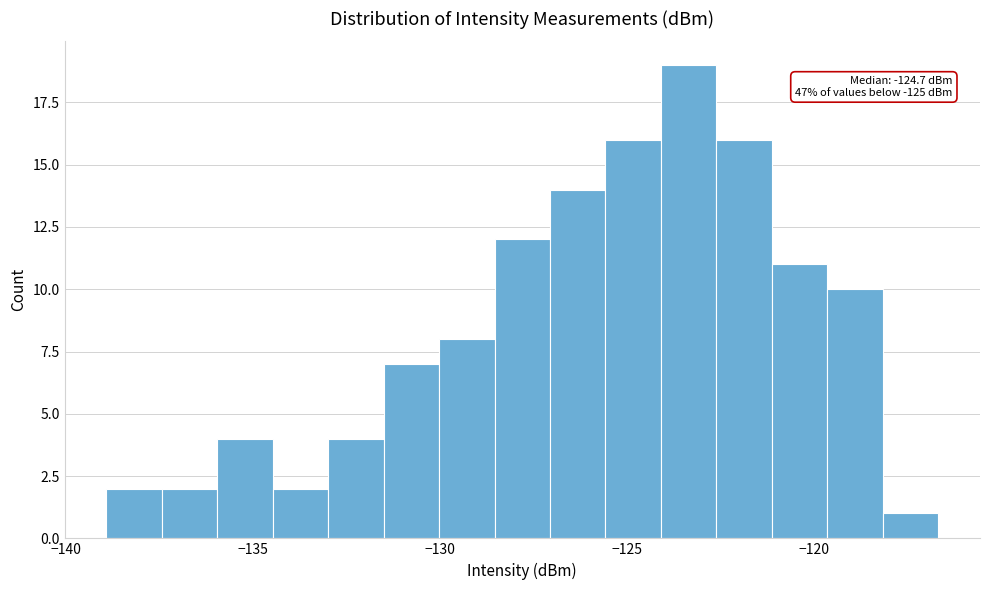

Read against the x-axis, roughly where is the centre of the tallest bar?

-123.5